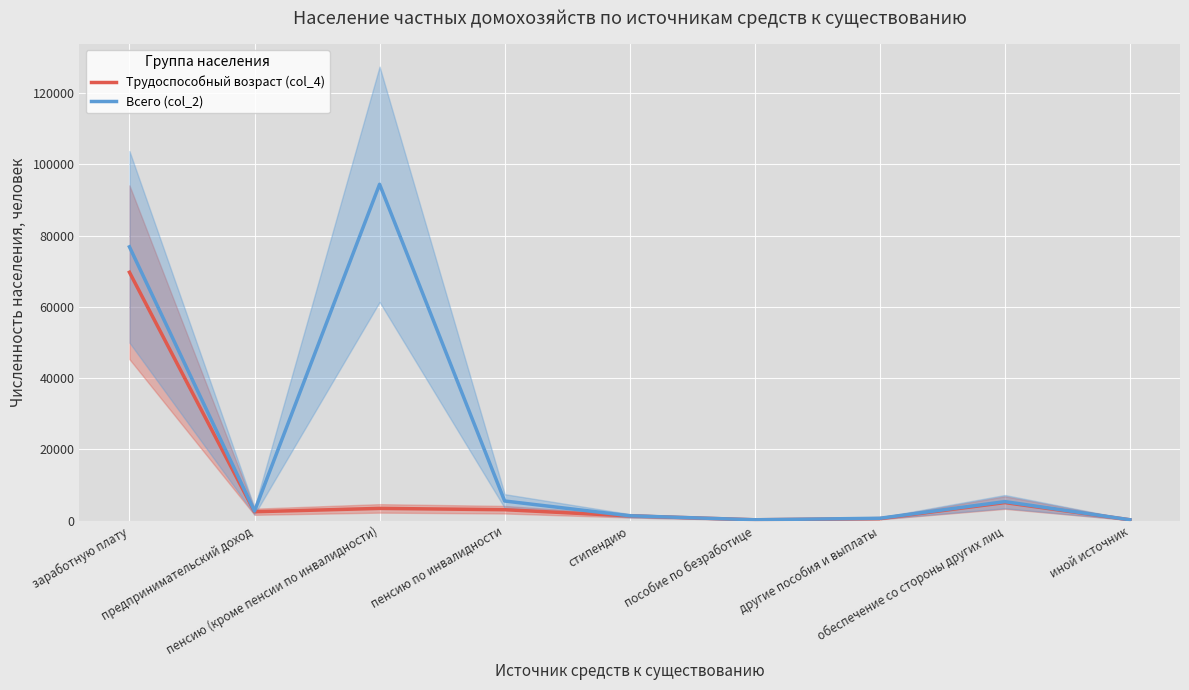

At how many categories does at least one series exceed 56621?

2